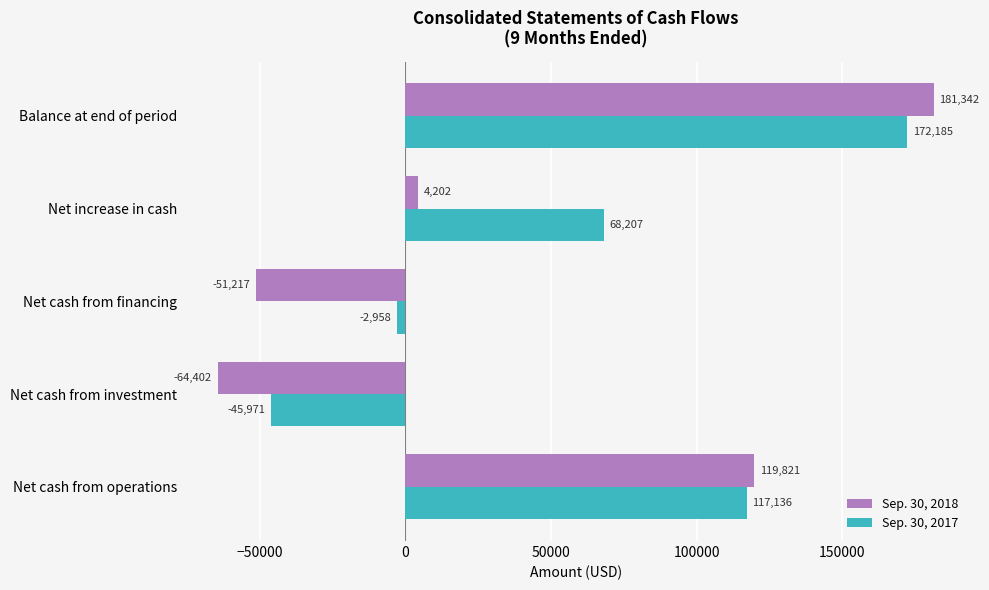

Which series has the largest total across all categories?

Sep. 30, 2017